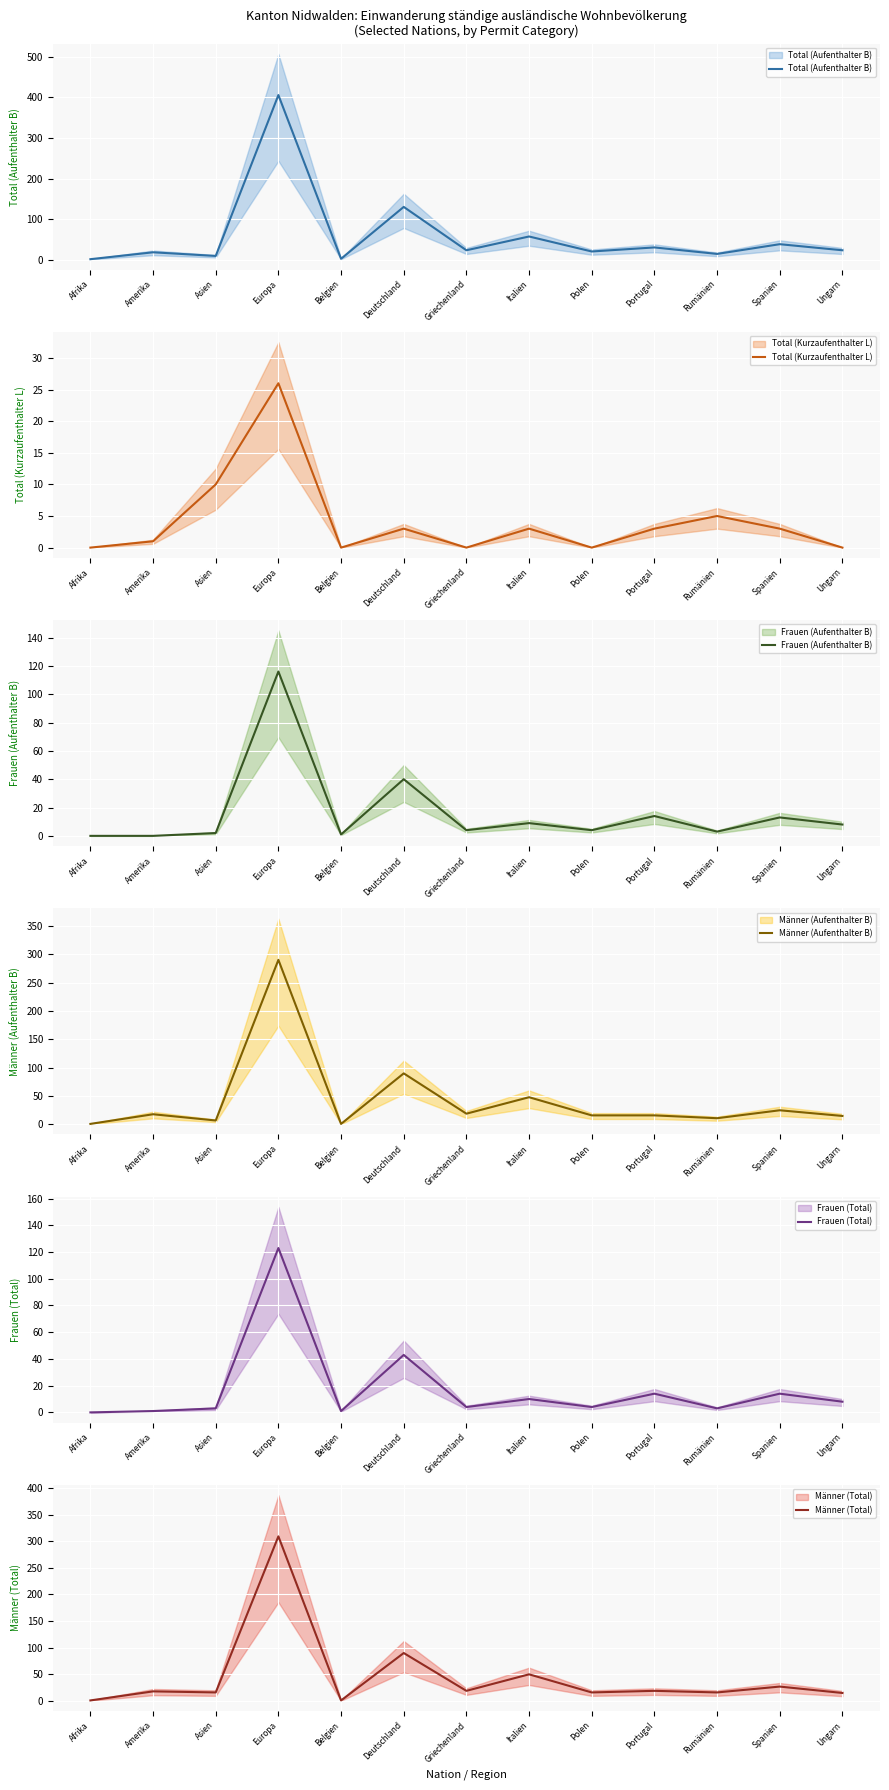

How many data points in Männer (Total) are less than 18?

6